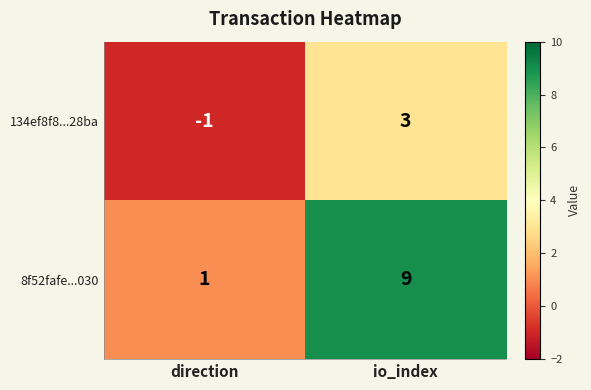

Reading left to right, list all the values displayed in this chart.

134ef8f8...28ba: direction=-1	io_index=3
8f52fafe...030: direction=1	io_index=9